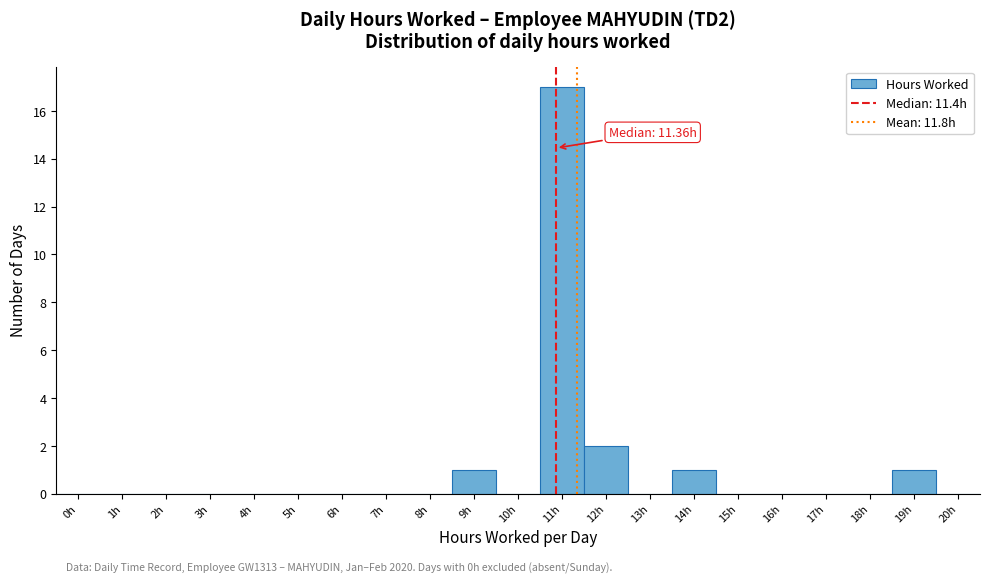

Reading right to left, extract all data points from this chart.

20h=0	19h=1	18h=0	17h=0	16h=0	15h=0	14h=1	13h=0	12h=2	11h=17	10h=0	9h=1	8h=0	7h=0	6h=0	5h=0	4h=0	3h=0	2h=0	1h=0	0h=0